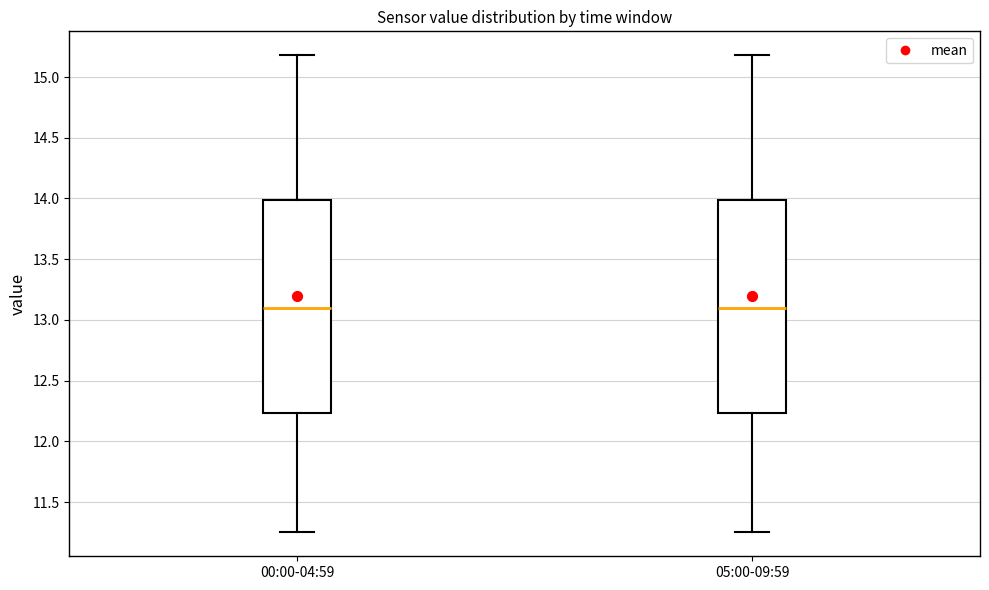

Where does the lower whisker of the box for 05:00-09:59 end on the y-axis? The values are not printed on the chart, so give them approximately, as read against the axis.

11.25